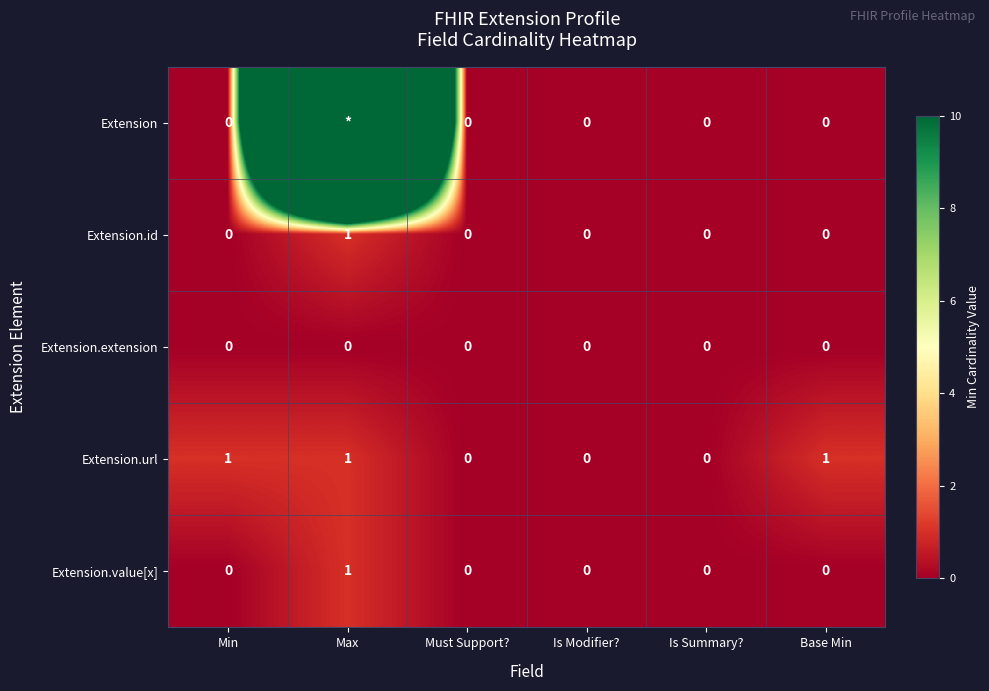

Count the Extension.id values in the range 0 to 1.

6